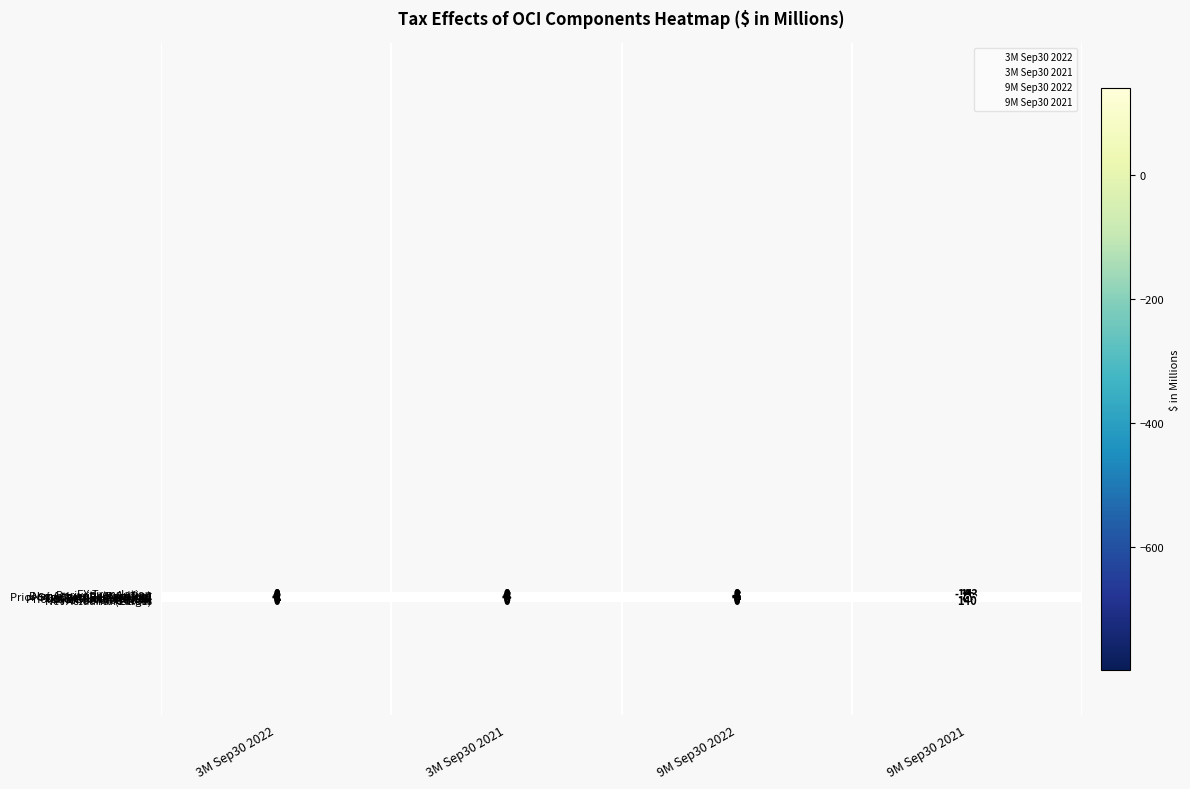

How many distinct data groups are displayed?

12